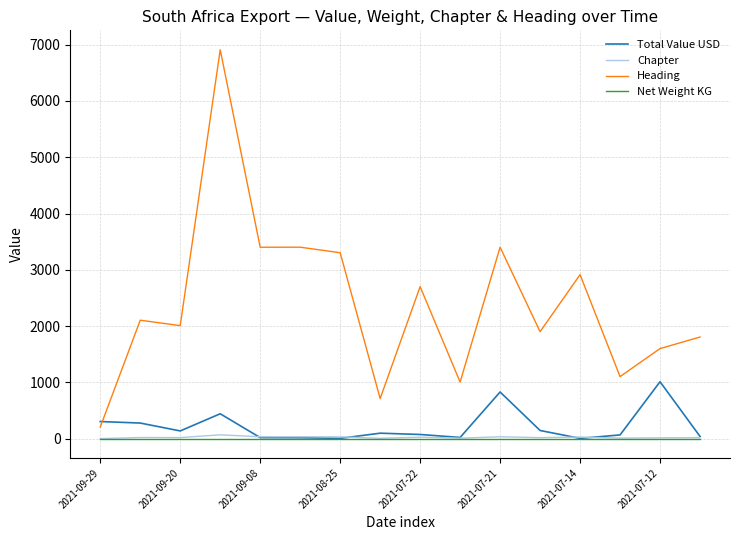

Which series has the widest spread of values?

Heading